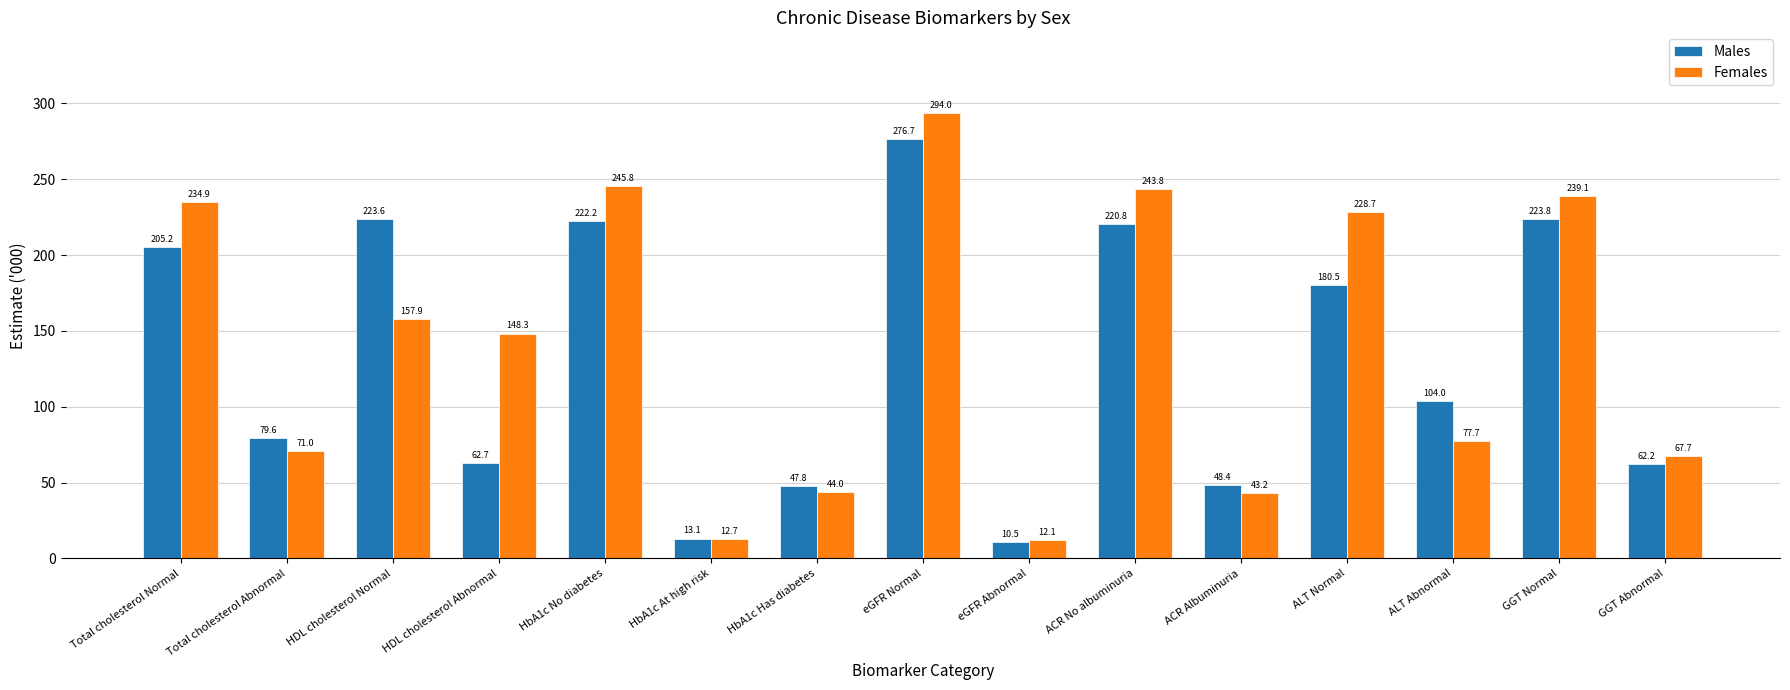

Between eGFR Normal and ACR Albuminuria, which series saw the biggest shift?

Females